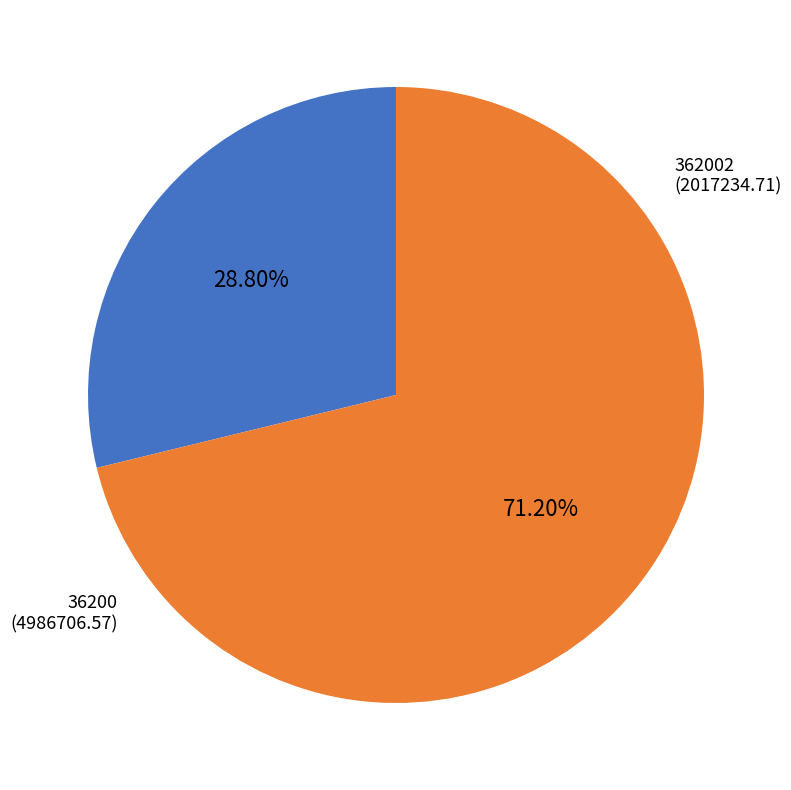

To the nearest percent, what is the average slice percentage?

50%